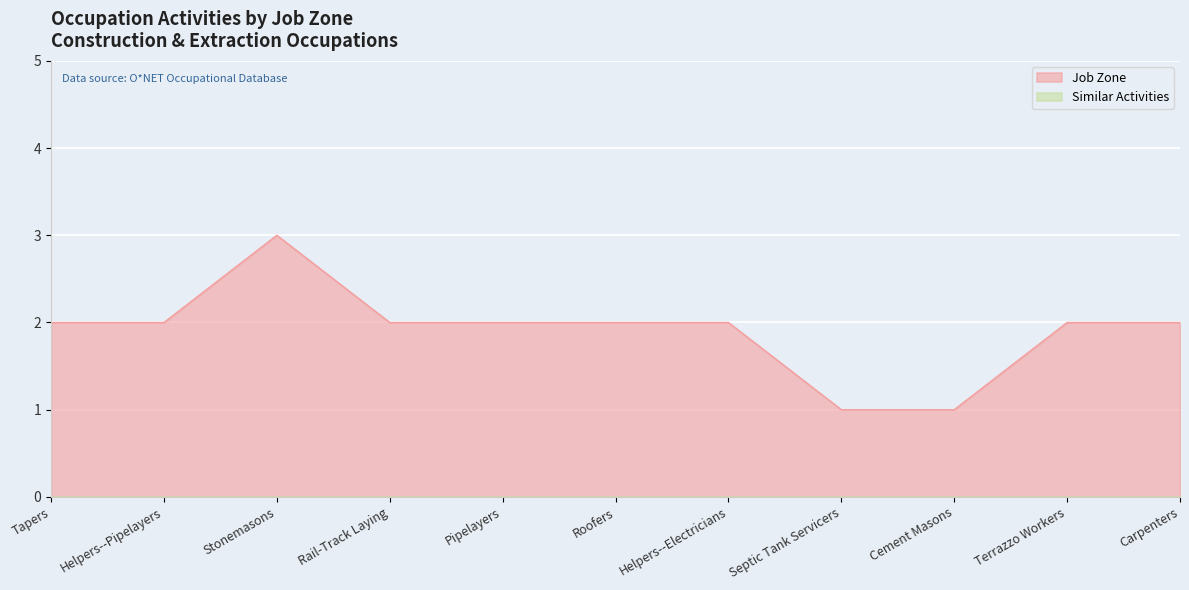

List the labels in order of value, largest first.

Stonemasons, Tapers, Helpers--Pipelayers, Rail-Track Laying, Pipelayers, Roofers, Helpers--Electricians, Terrazzo Workers, Carpenters, Septic Tank Servicers, Cement Masons